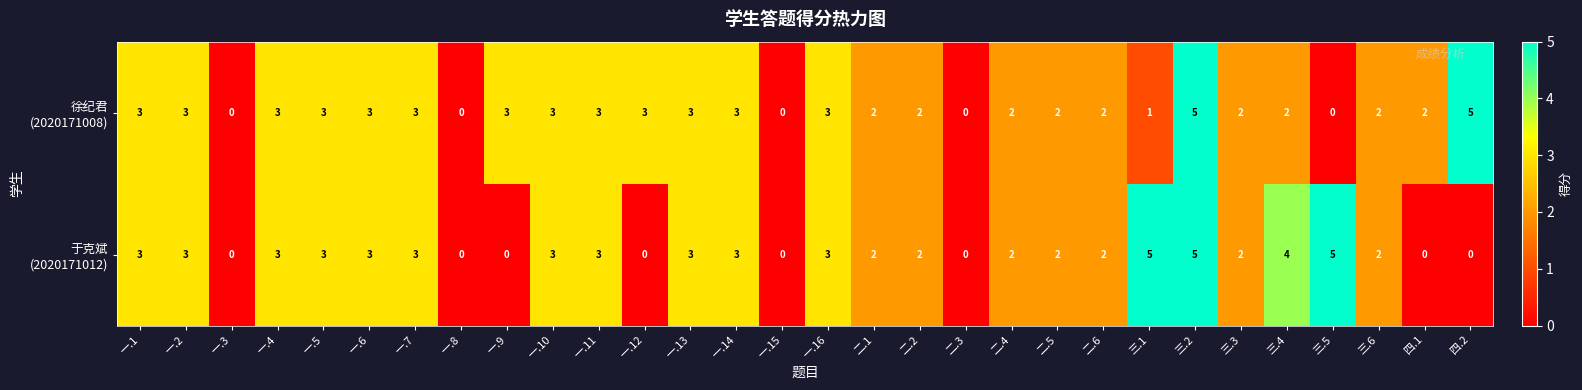

At which category is the sum across all series the highest?

三.2